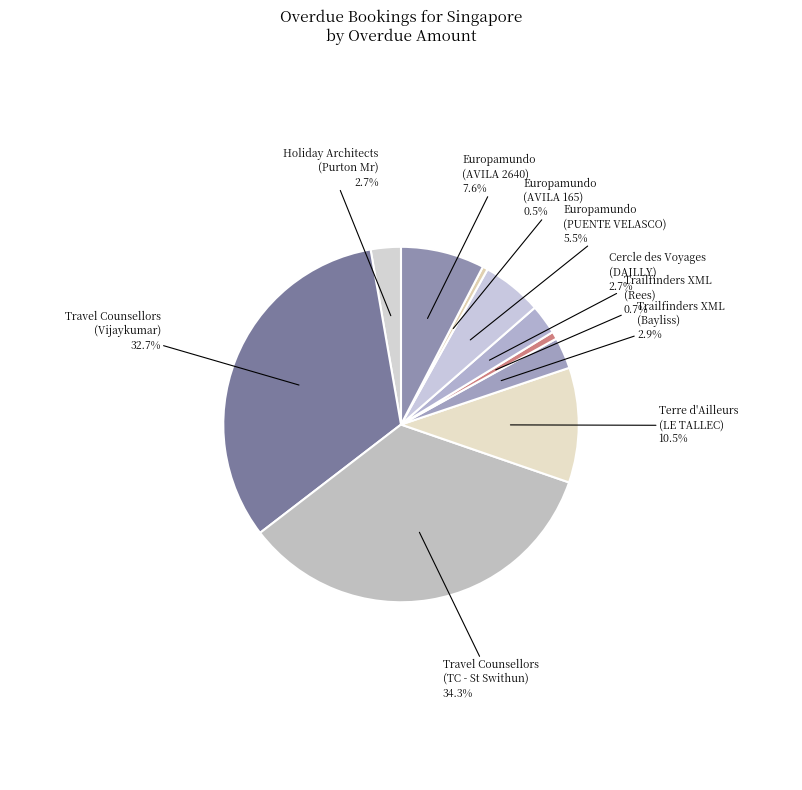

Which slice is the largest?

Travel Counsellors (TC - St Swithun)